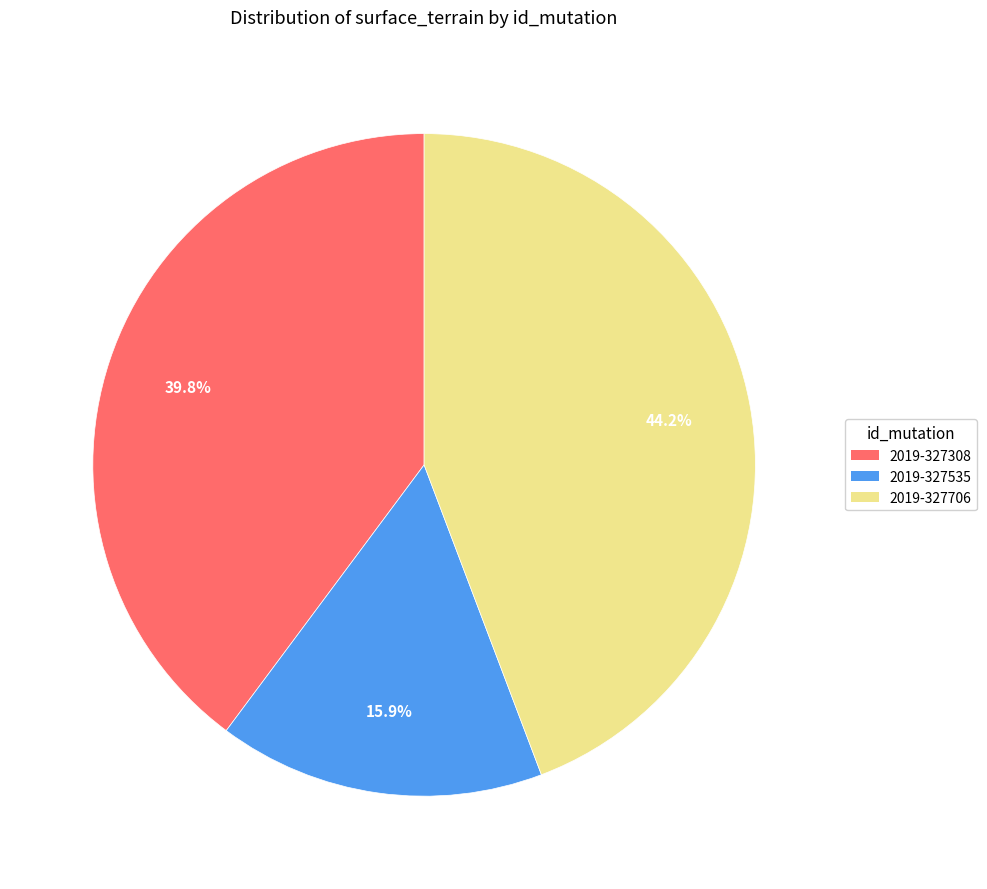

Does any single category account for the majority?

No